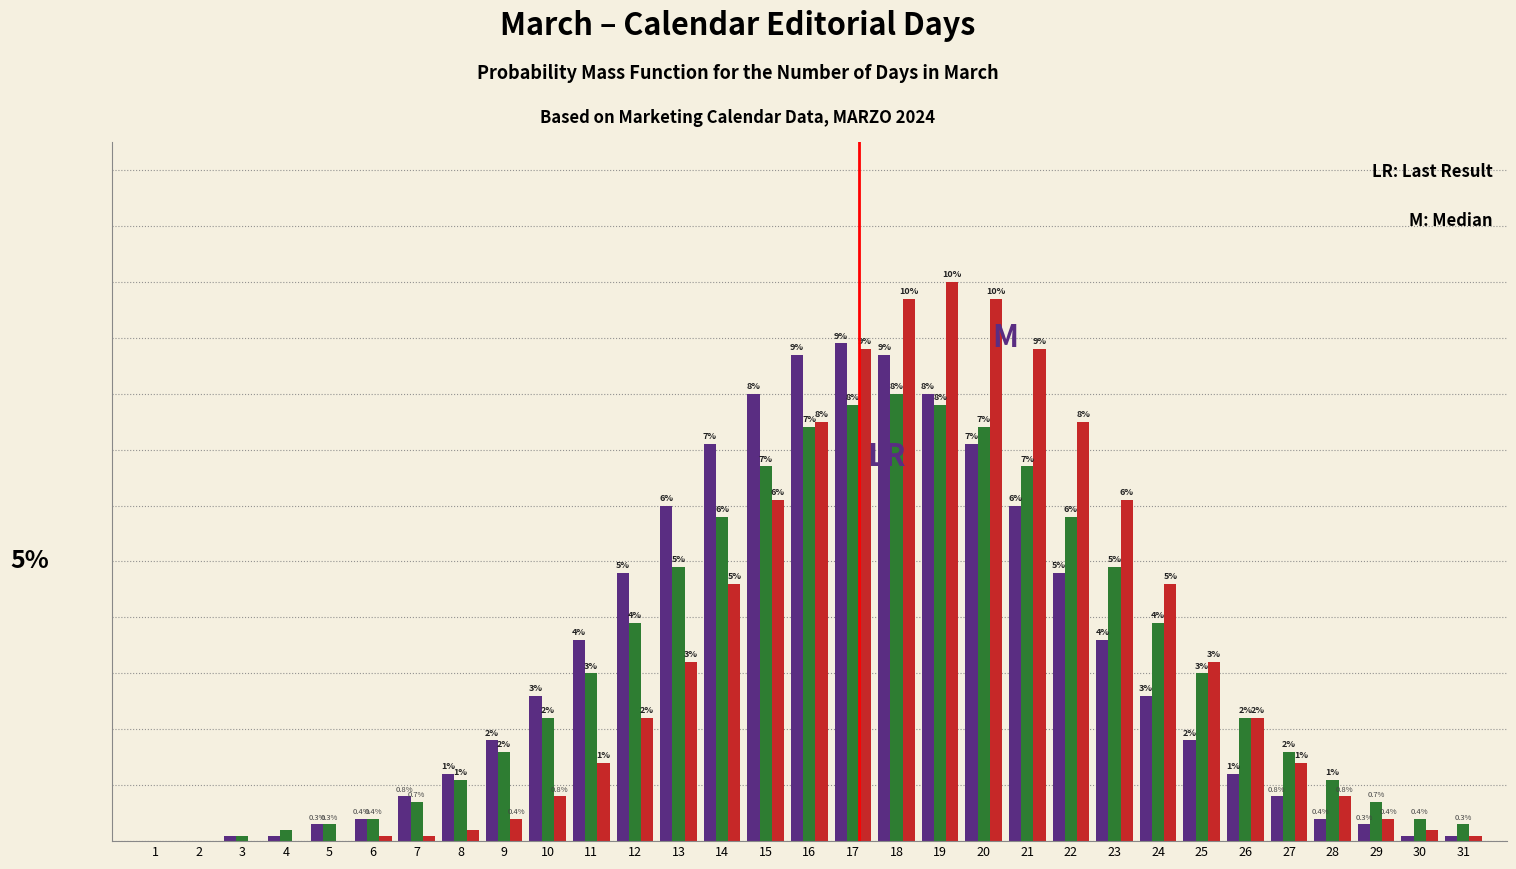

Does the chart contain stacked bars?

No